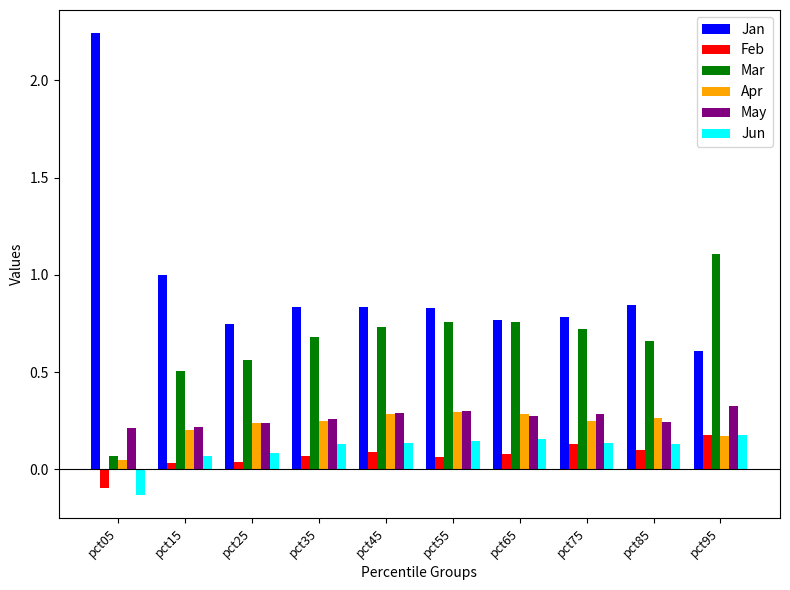

Which series has the widest spread of values?

Jan